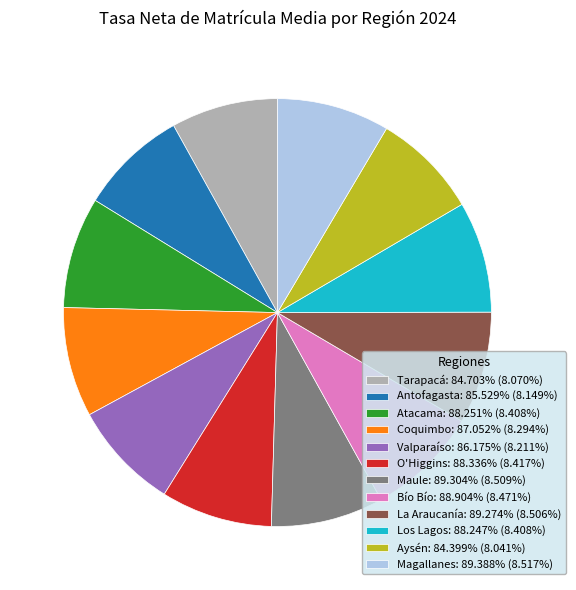

How many segments does this pie chart have?

12